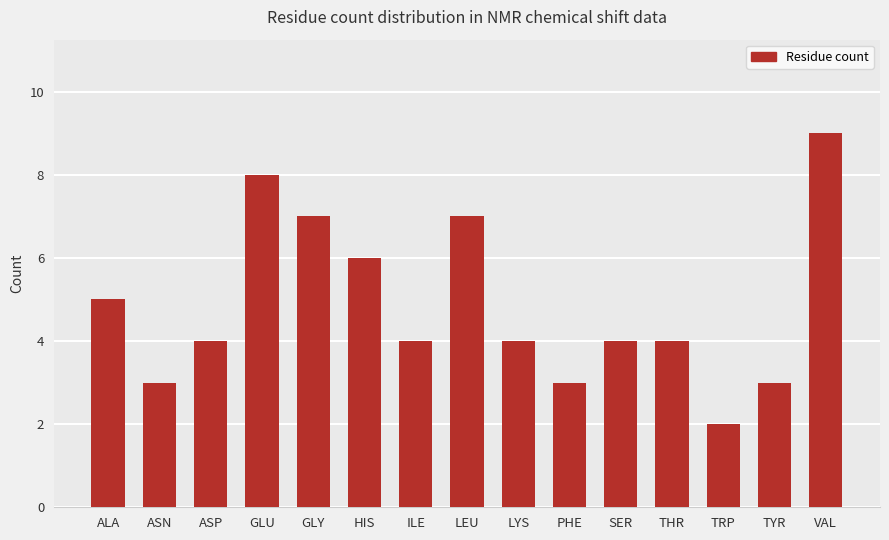

What is the greatest value displayed?

9